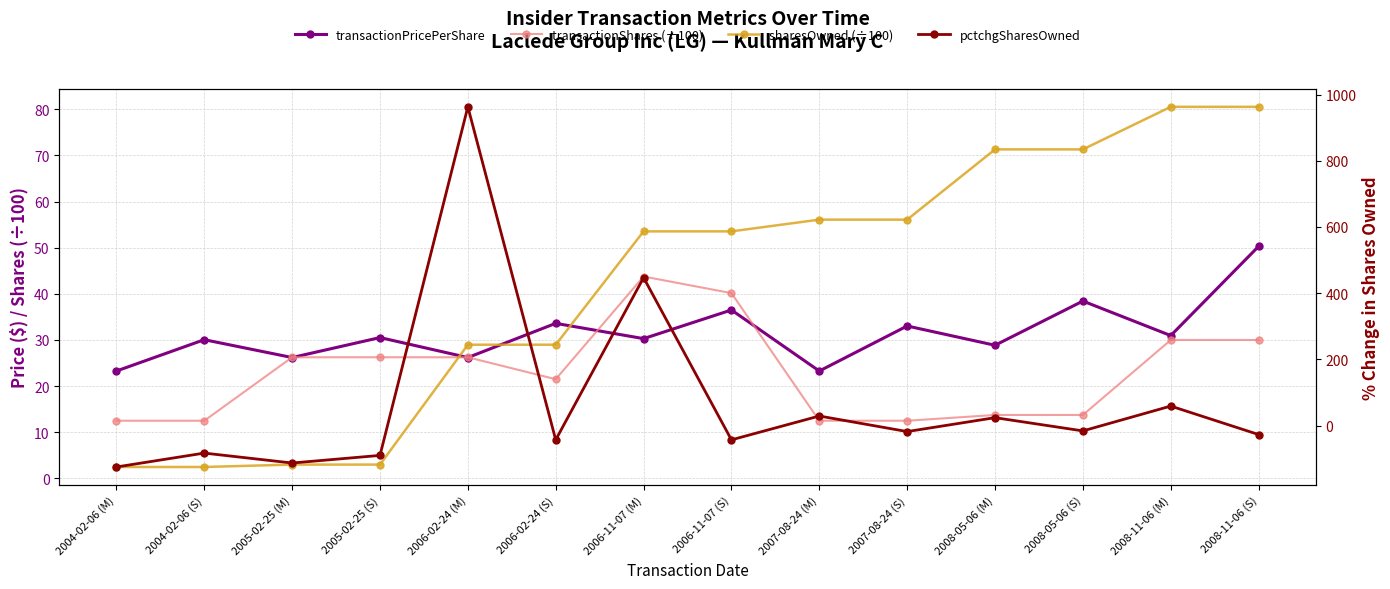

What is the sum of the sharesOwned (÷100) values at 2007-08-24 (M) and 2008-11-06 (M)?

136.6